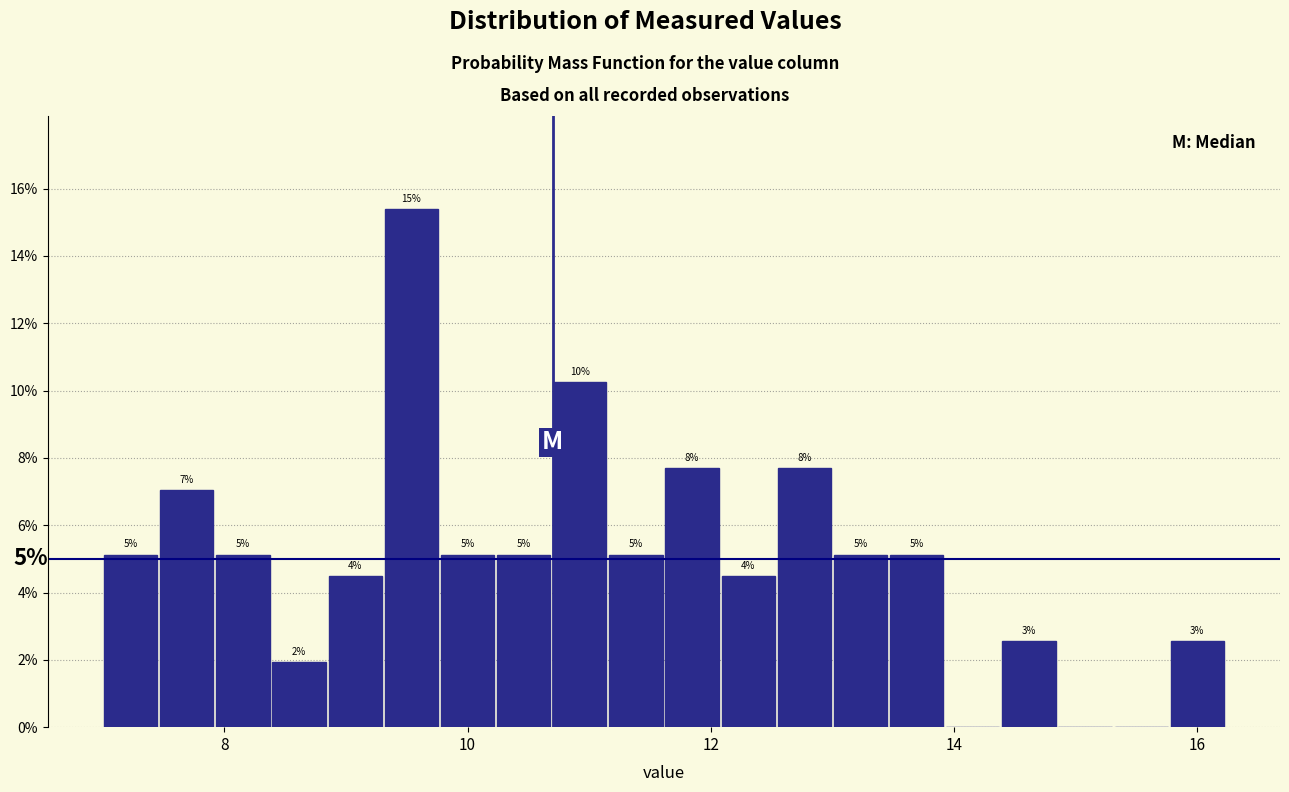

Read against the x-axis, roughly where is the centre of the tallest bar?

9.6